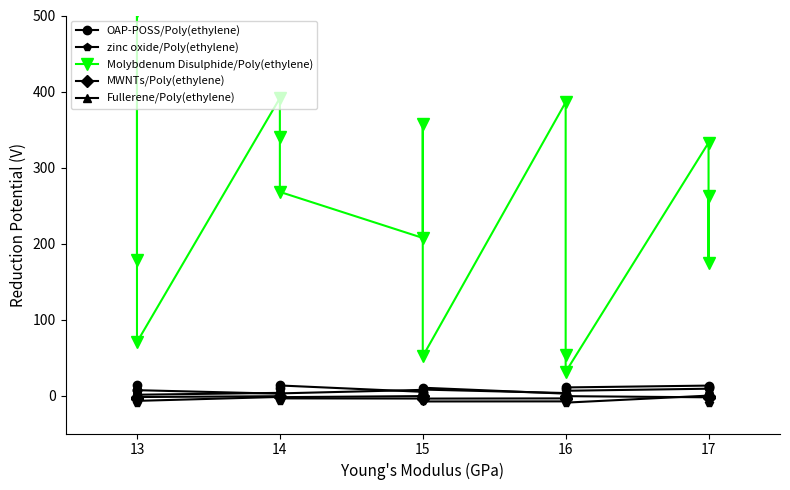

Between 13 and 17, which is larger?

17